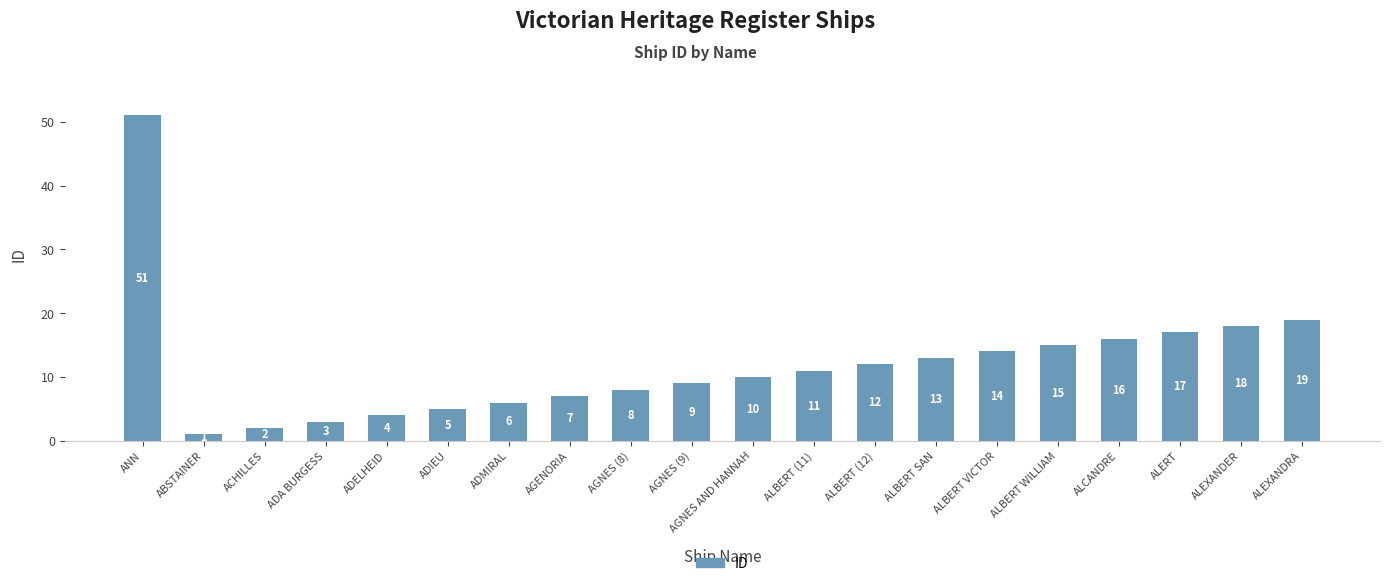

Rank the categories by value from highest to lowest.

ANN, ALEXANDRA, ALEXANDER, ALERT, ALCANDRE, ALBERT WILLIAM, ALBERT VICTOR, ALBERT SAN, ALBERT (12), ALBERT (11), AGNES AND HANNAH, AGNES (9), AGNES (8), AGENORIA, ADMIRAL, ADIEU, ADELHEID, ADA BURGESS, ACHILLES, ABSTAINER